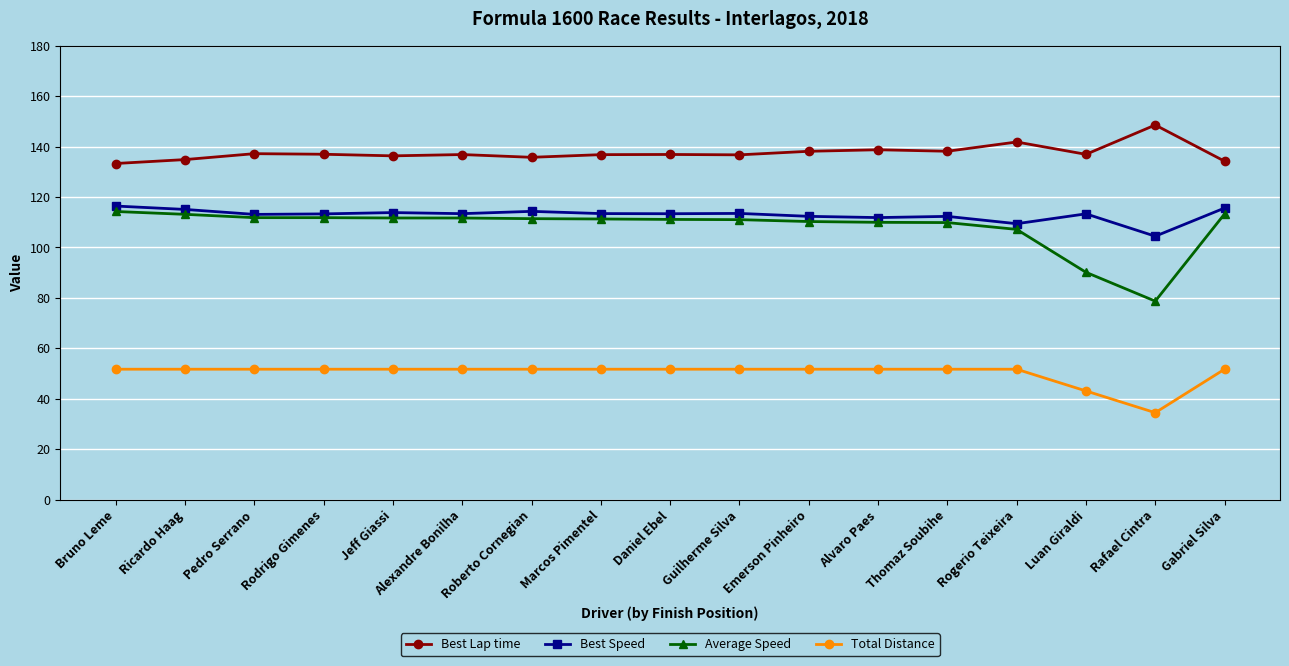

What is the spread (max minus min) of values at Luan Giraldi?

93.8